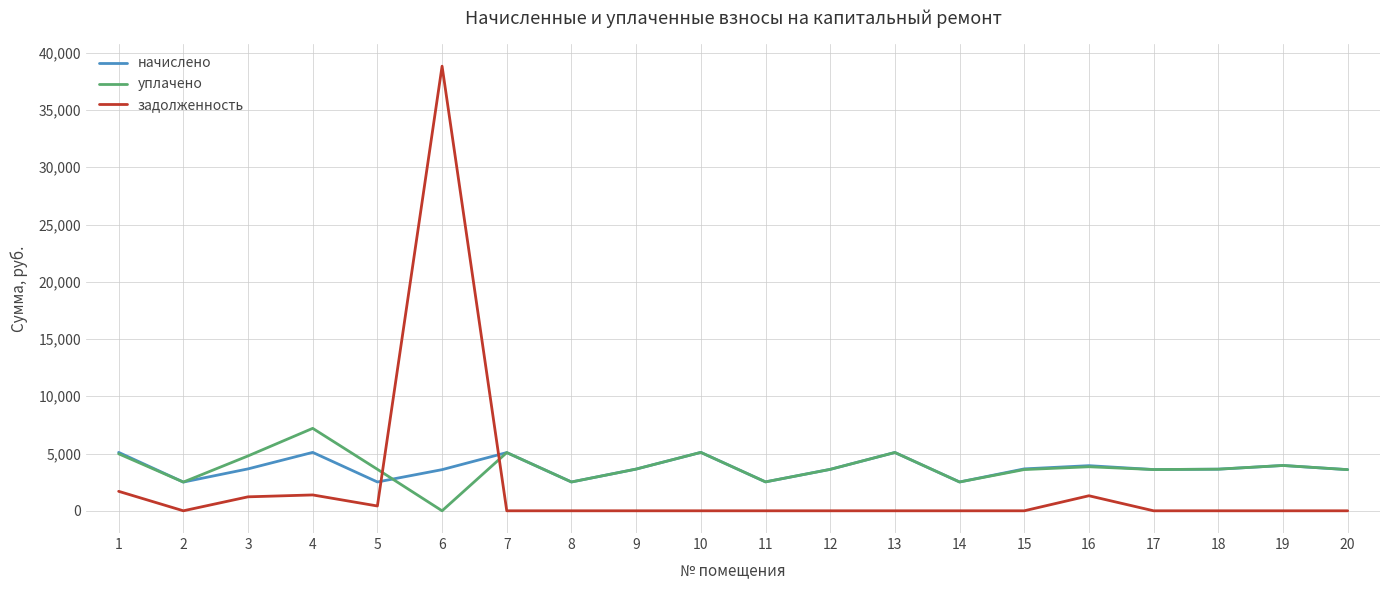

What is the difference between the maximum and minimum values in the уплачено series?

7200.0